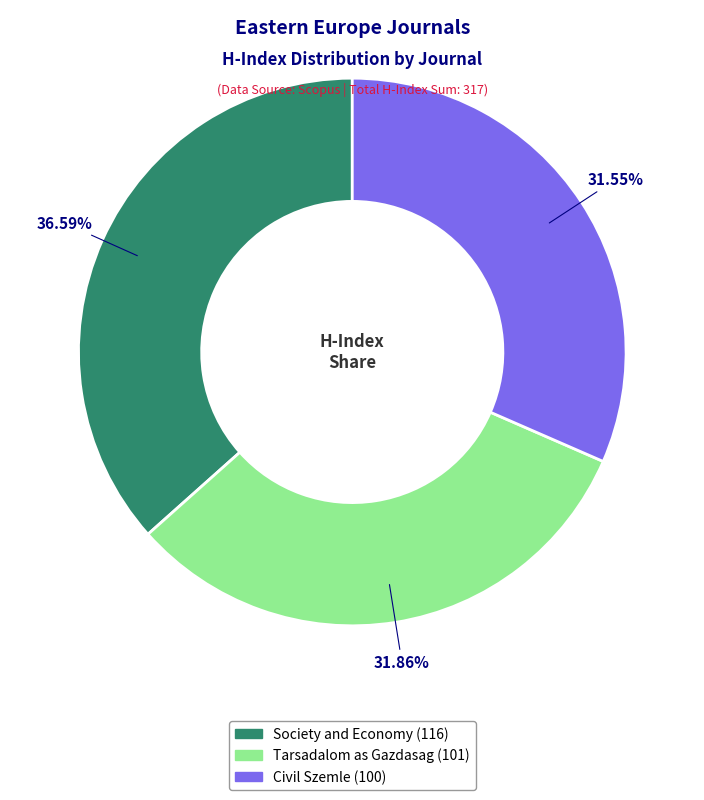

Between Society and Economy and Tarsadalom as Gazdasag, which is larger?

Society and Economy